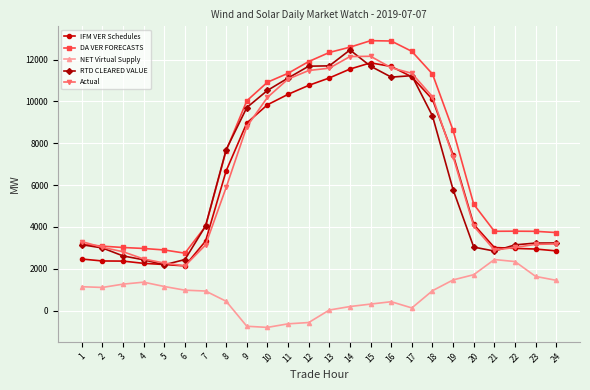

What is the total value across all series at 19?

30656.8